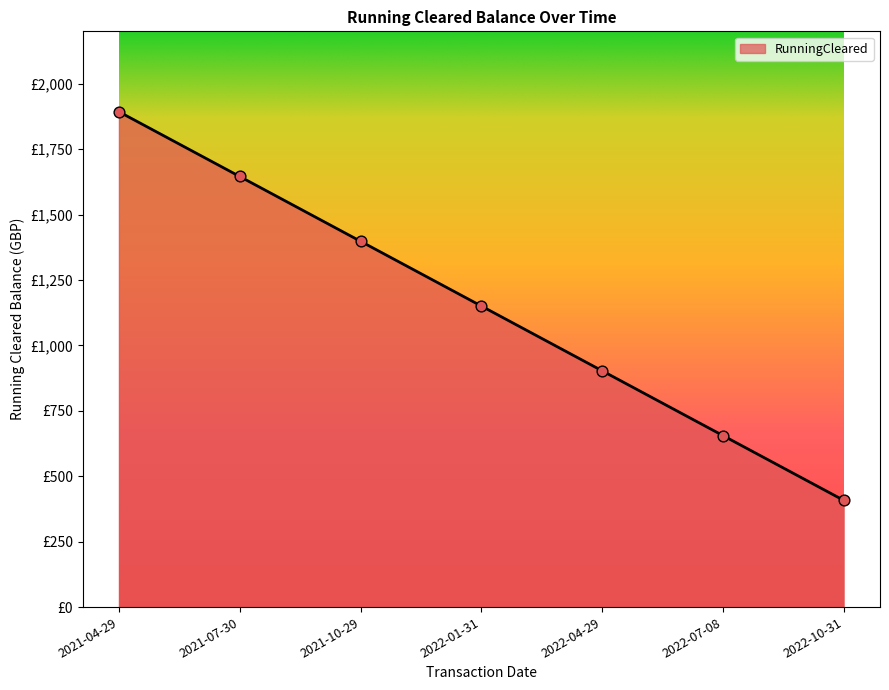

What is the ratio of the value at 2022-01-31 to the value at 2021-07-30?

0.7